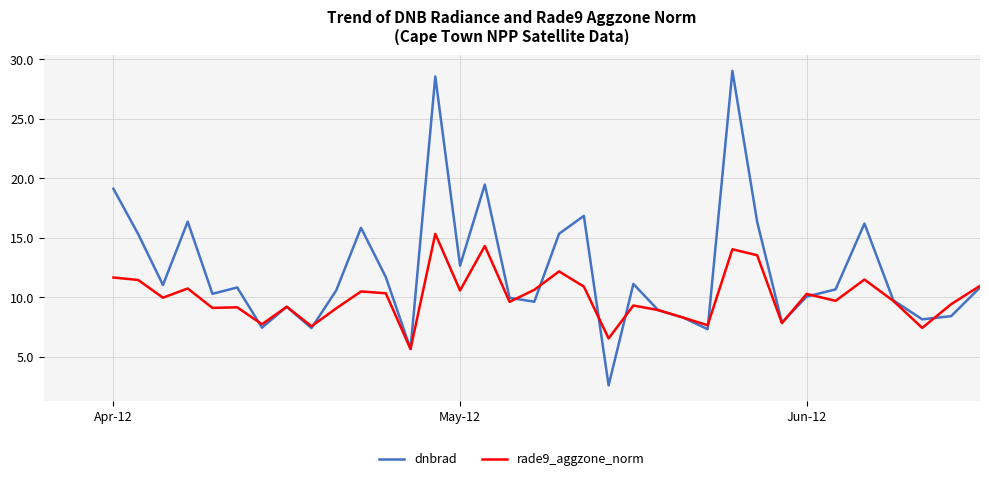

What is the average value of the rade9_aggzone_norm series?

10.1